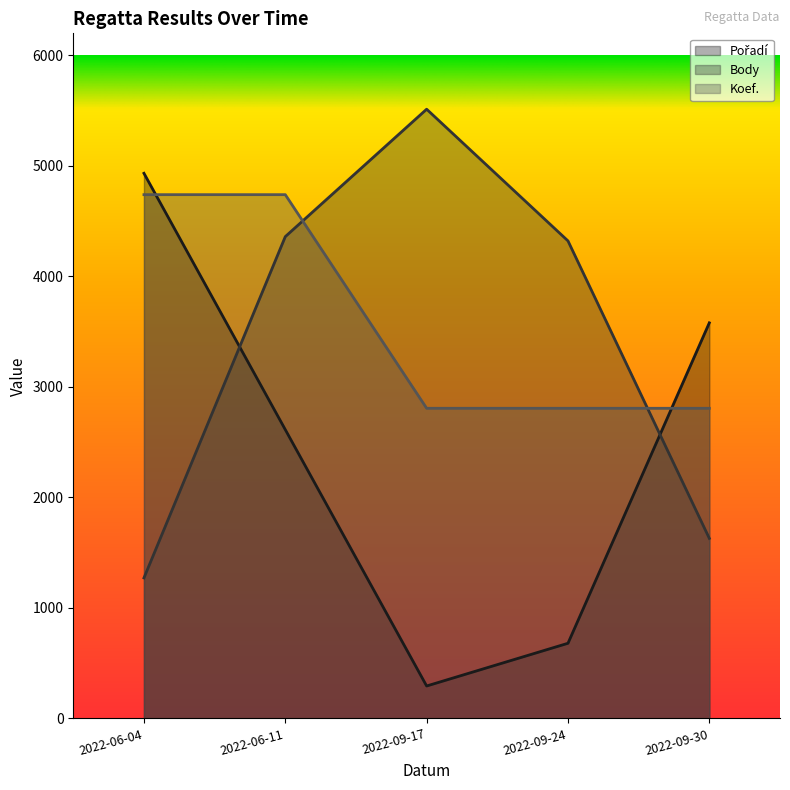

What is the maximum value for Body?

5513.3